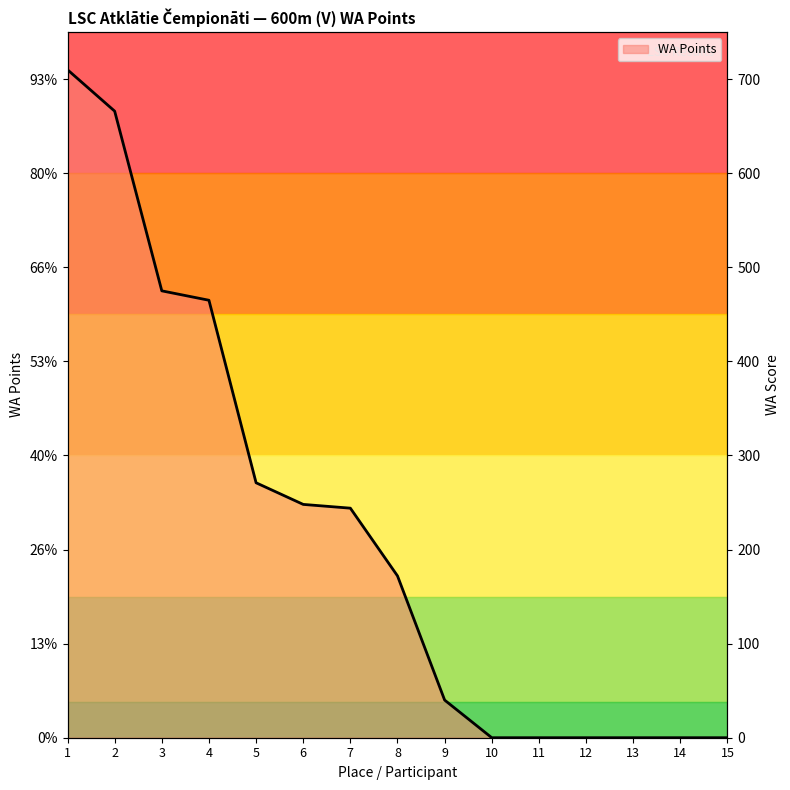

Reading left to right, extract all data points from this chart.

710	666	475	465	271	248	244	172	40	0	0	0	0	0	0